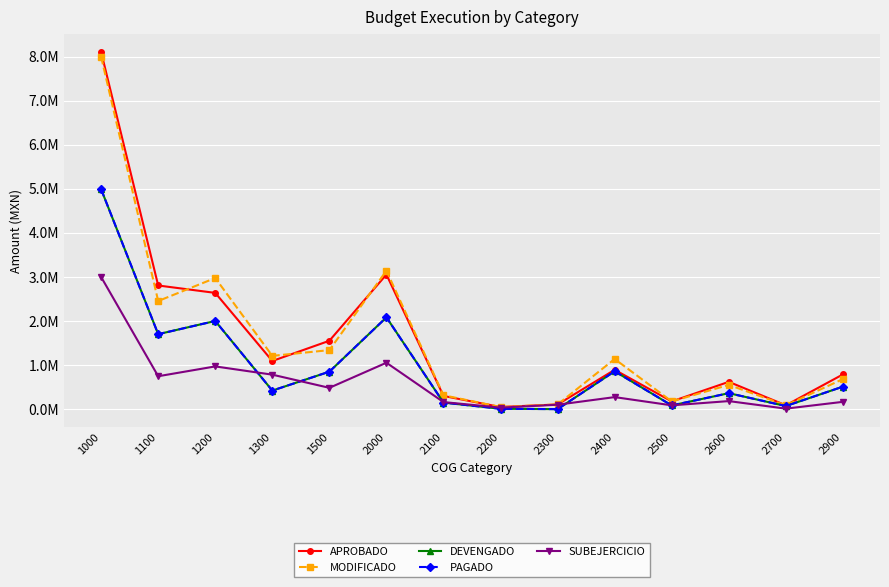

Does the chart have visible grid lines?

Yes